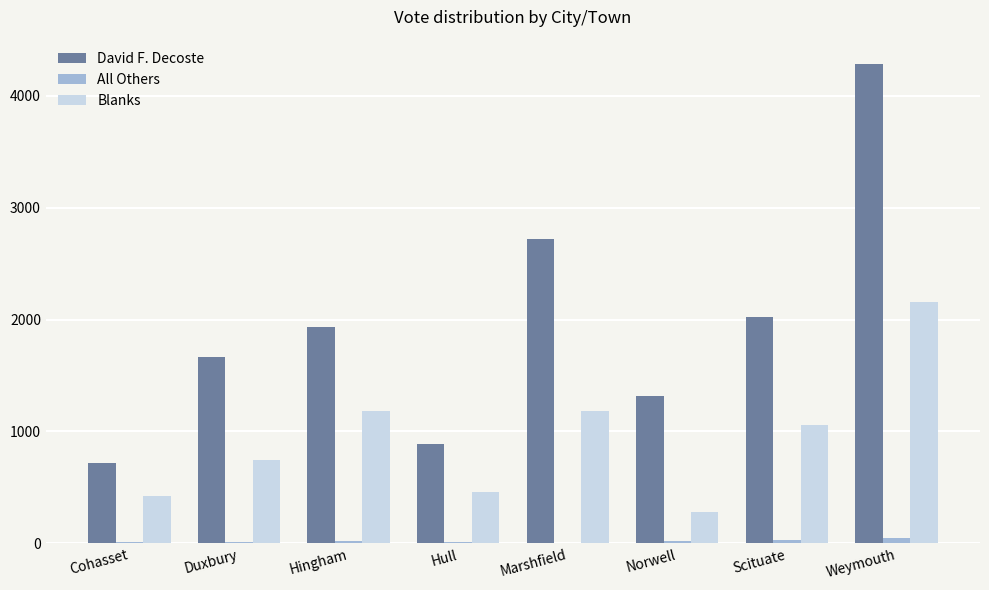

Are the bars grouped side by side (vs. stacked)?

Yes